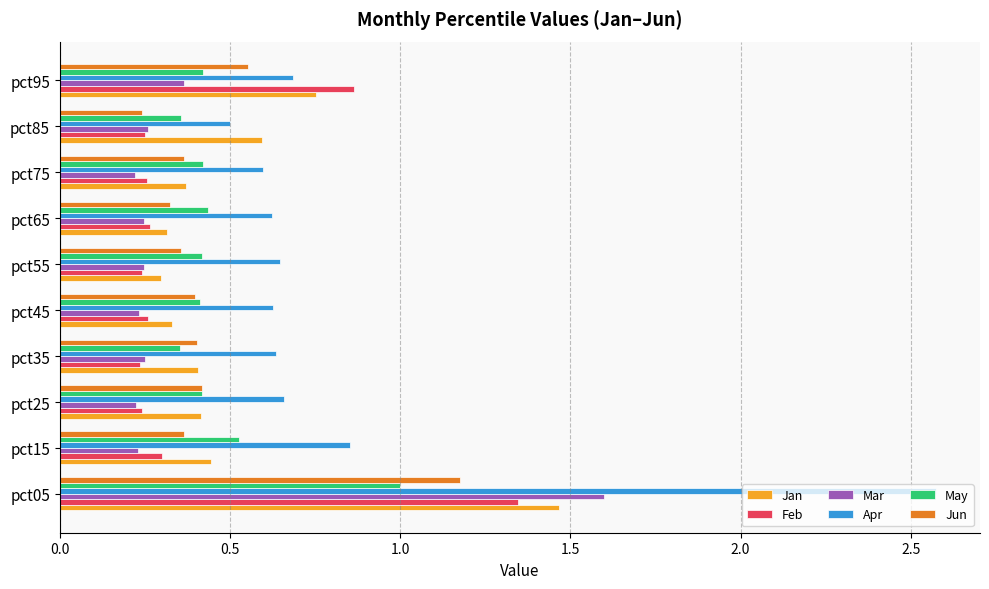

At which category is the sum across all series the highest?

pct05